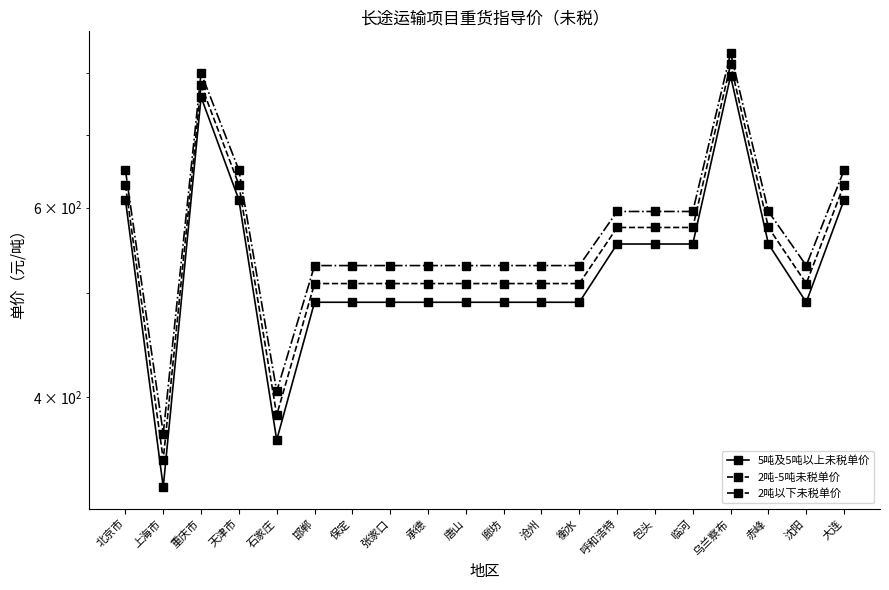

At which label does 2吨以下未税单价 reach its minimum?

上海市